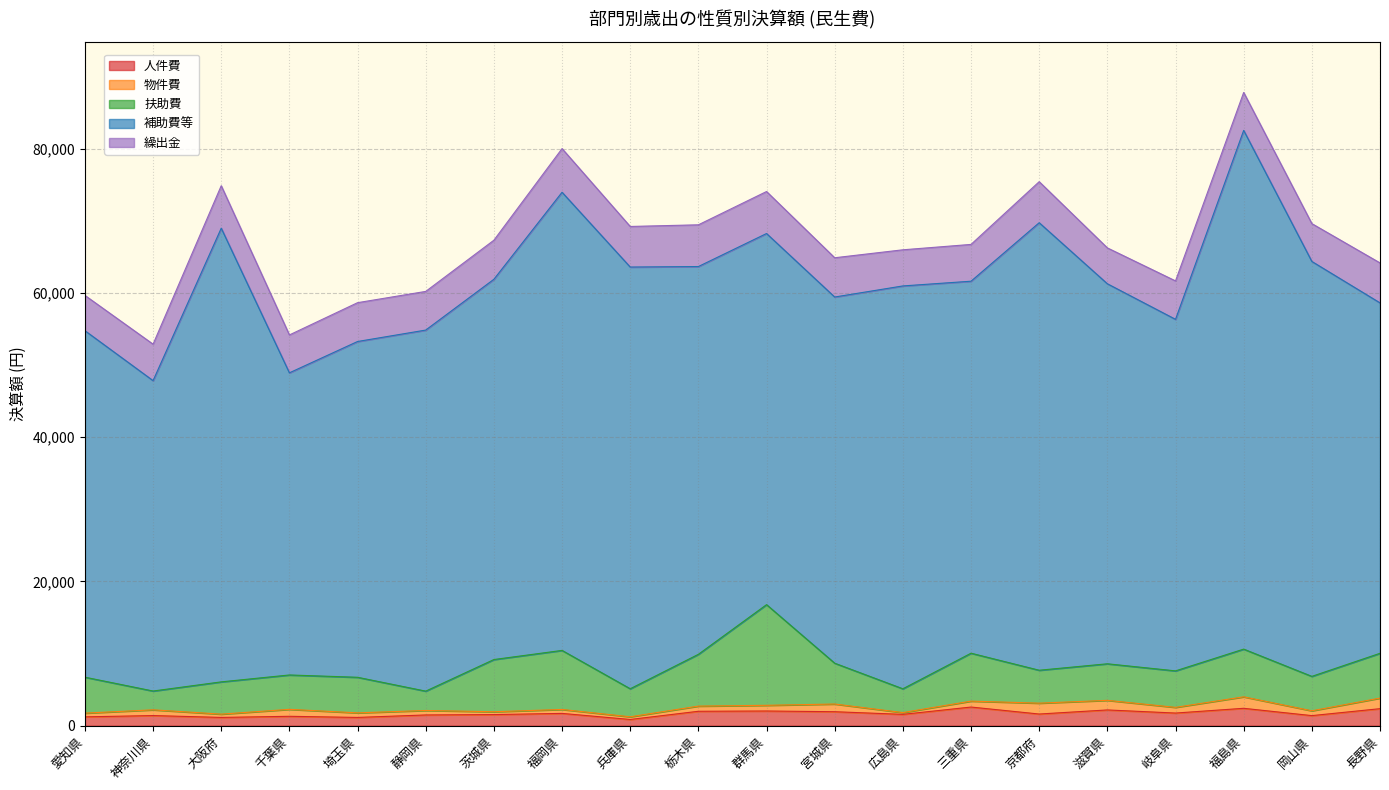

What is the highest value of the 補助費等 series?

71908